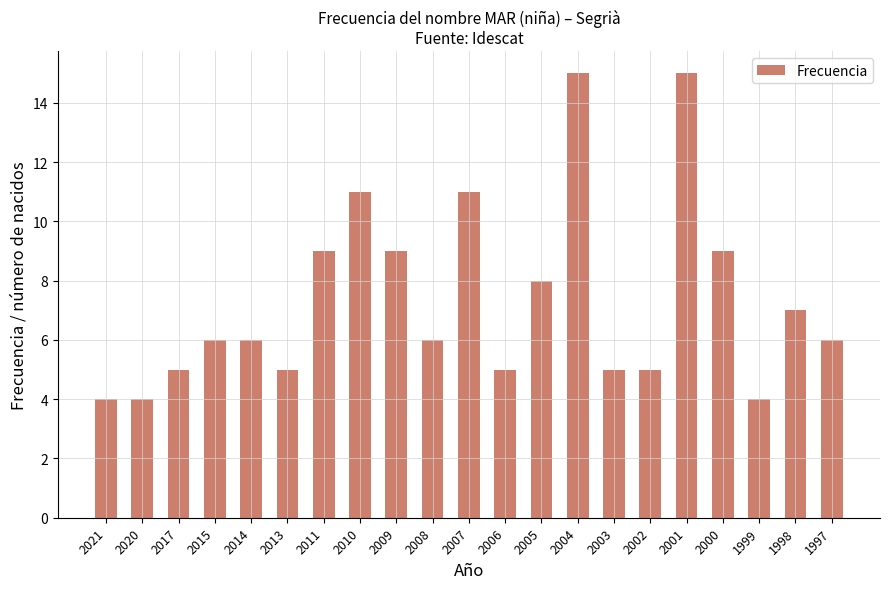

What is the smallest value displayed?

4